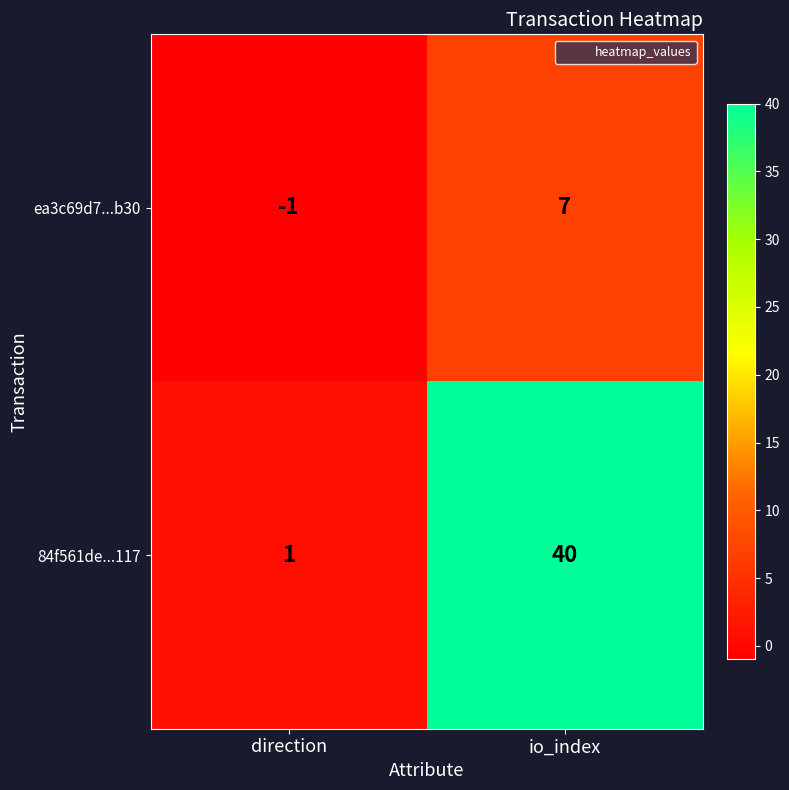

True or false: ea3c69d7...b30 has a value of 2 at io_index.

False